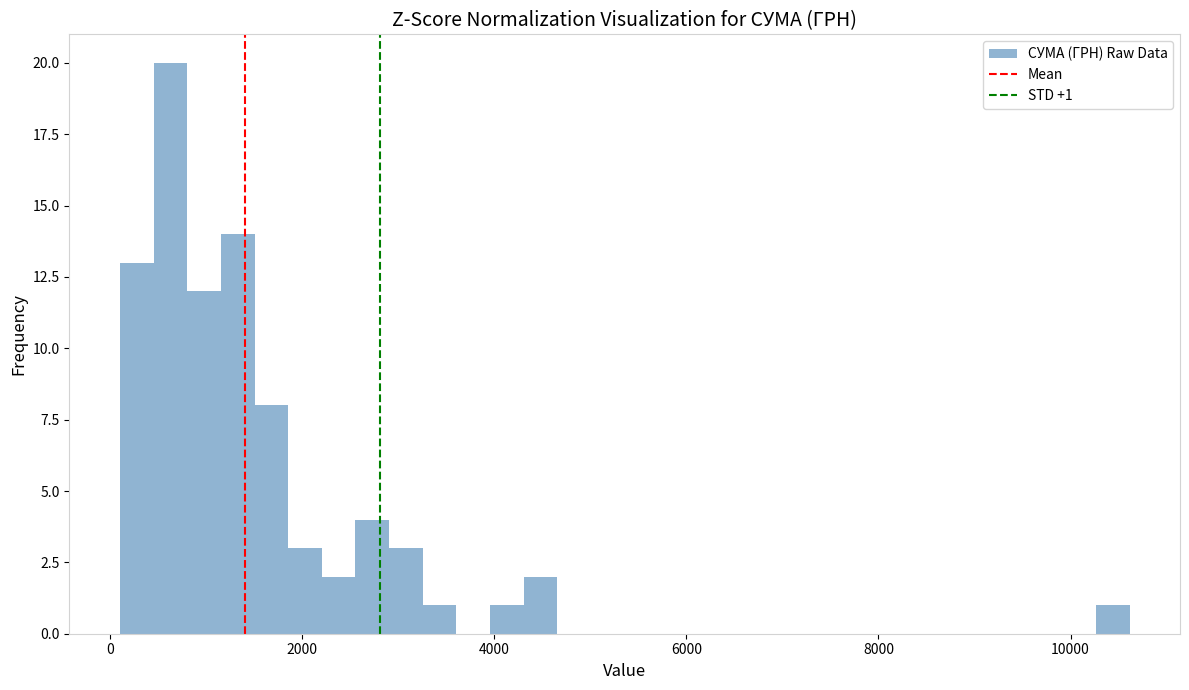

Read against the x-axis, roughly where is the centre of the tallest bar?

600